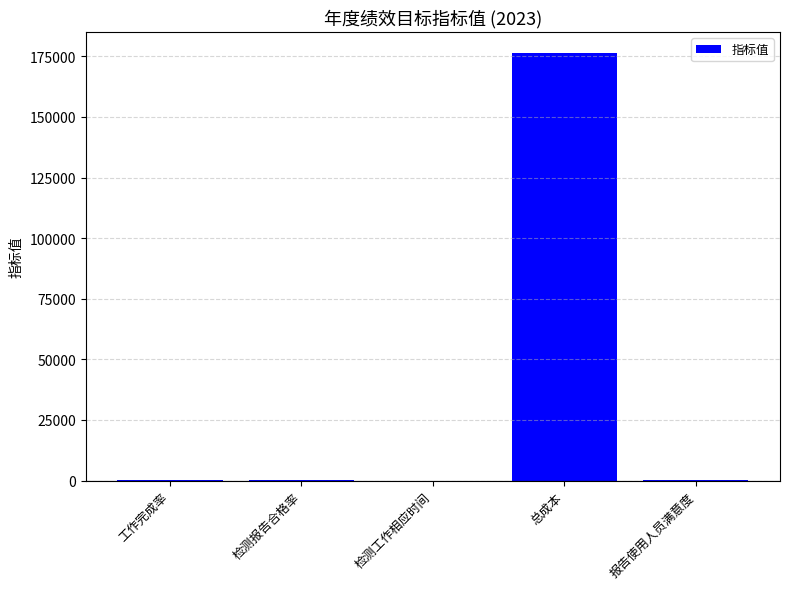

Which category has the highest value across all series?

总成本